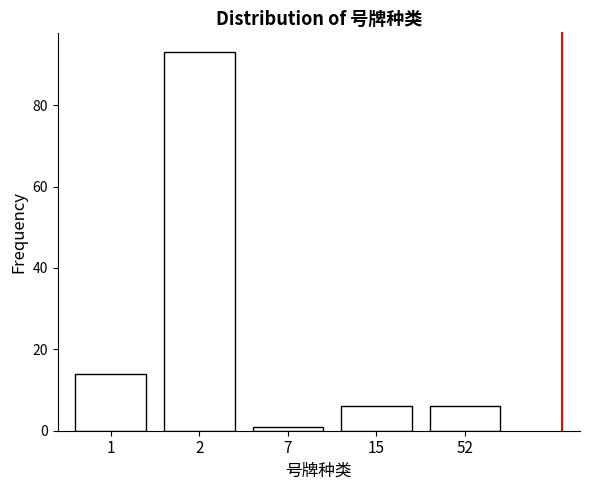

Reading left to right, transcribe all the data shown in this chart.

1=14	2=93	7=1	15=6	52=6